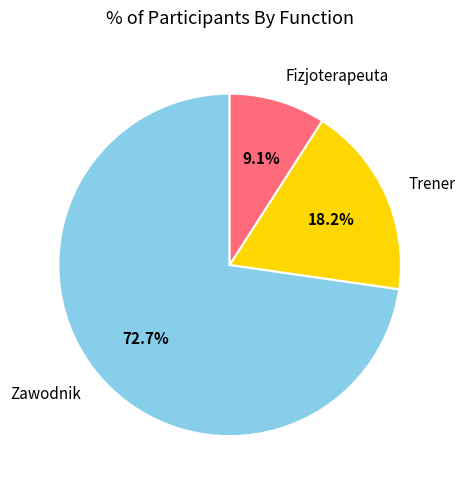

To the nearest percent, what portion does Trener represent?

18%